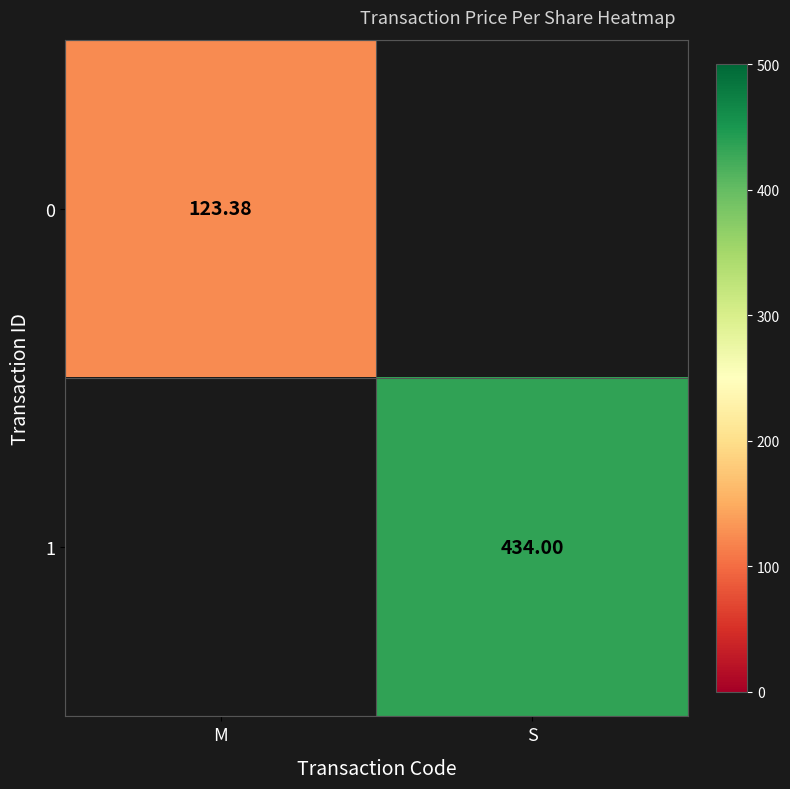

At which category does the chart reach its peak across all series?

S